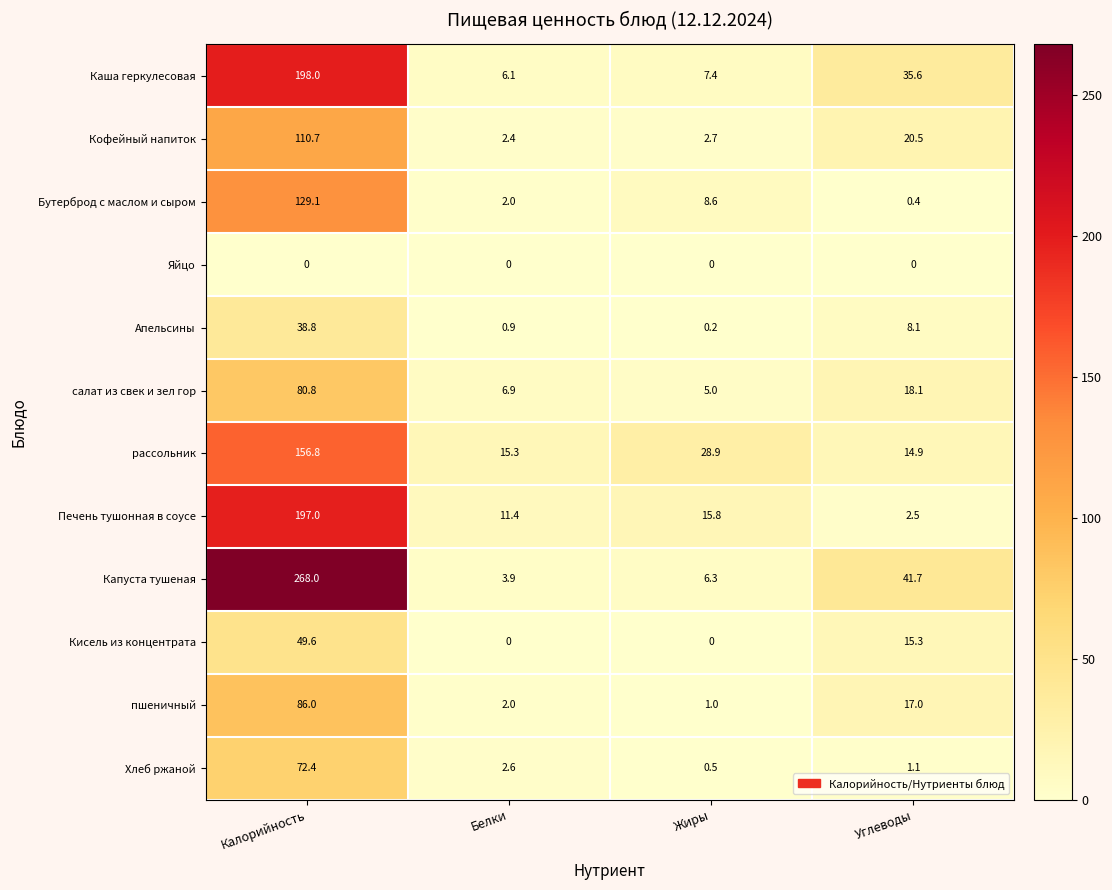

What is the average value of the Кофейный напиток series?

34.1